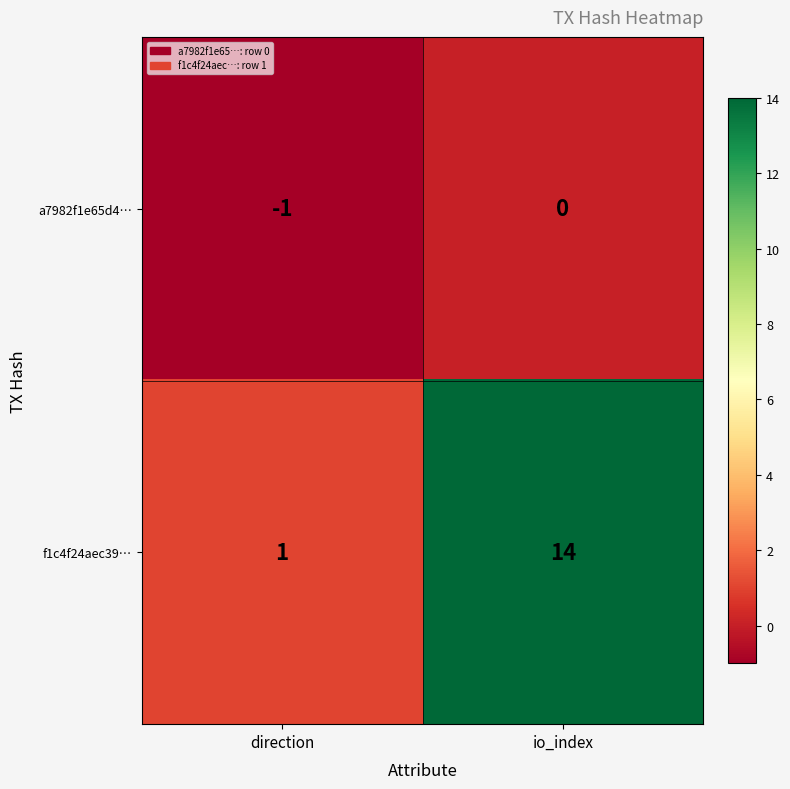

Which series has the widest spread of values?

f1c4f24aec39…